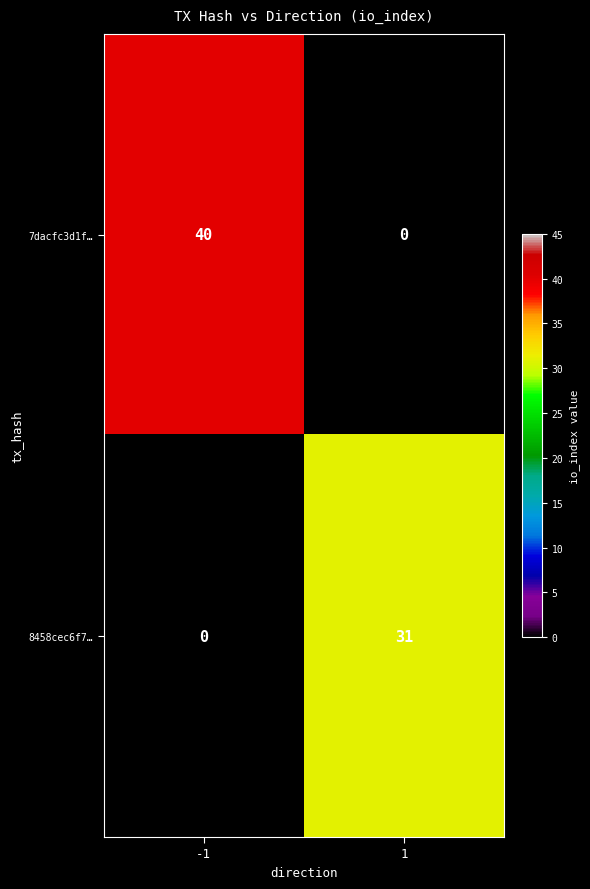

Reading right to left, transcribe all the data shown in this chart.

7dacfc3d1f…: 1=0	-1=40
8458cec6f7…: 1=31	-1=0